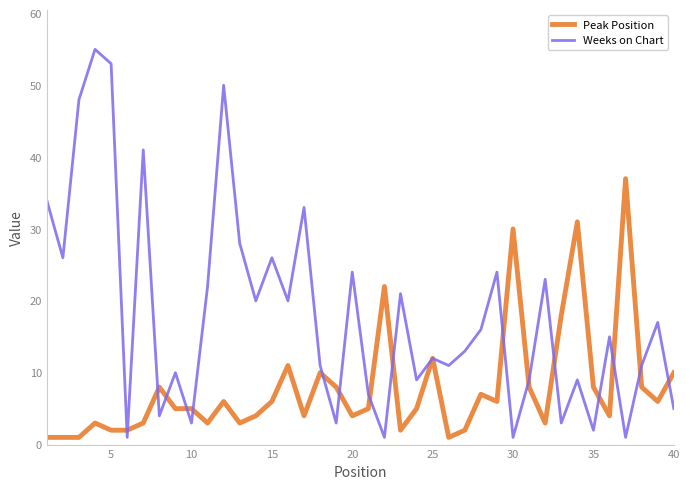

Which series has the largest total across all categories?

Weeks on Chart